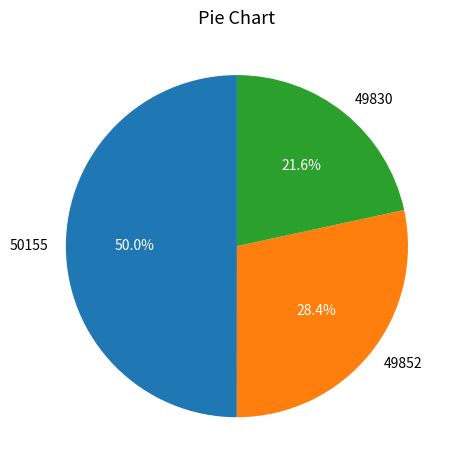

Between 50155 and 49852, which is larger?

50155